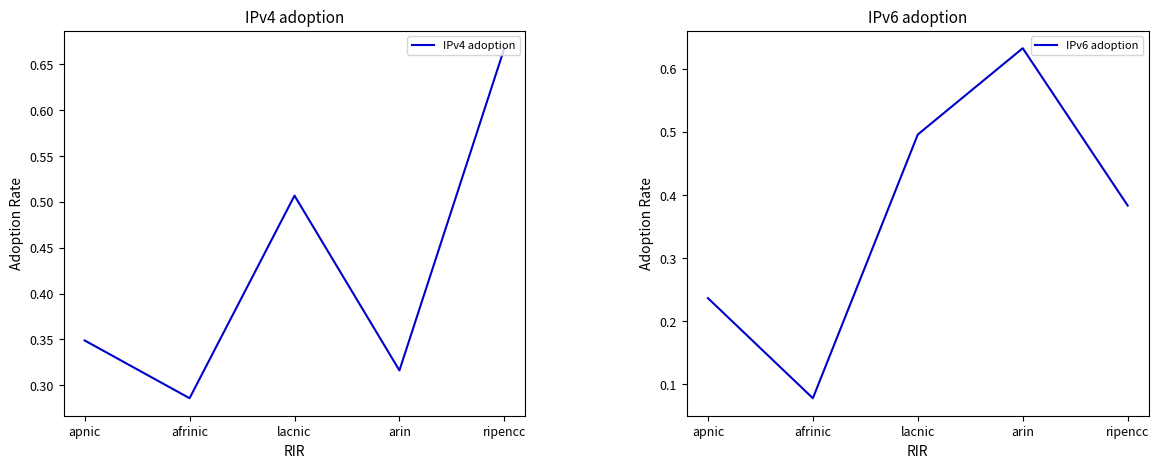

Which category has the lowest value in the IPv4 adoption series?

afrinic